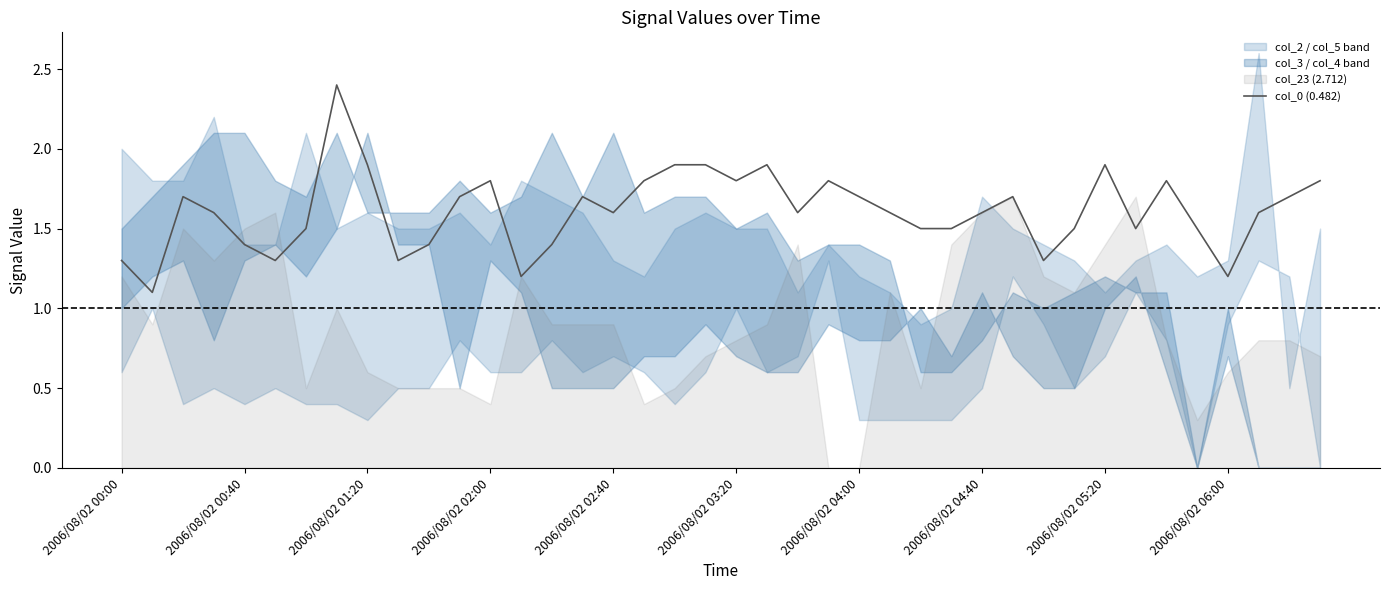

What is the minimum value shown in the chart?

1.1